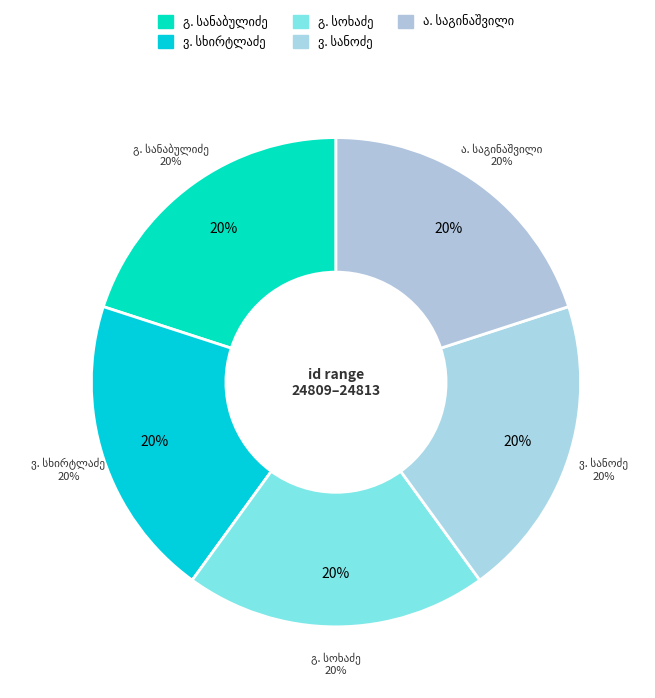

Combined, do გერასიმე სიკოს ძე სოხაძე and გიორგი სპირიდონის ძე სანაბულიძე account for over 50%?

No